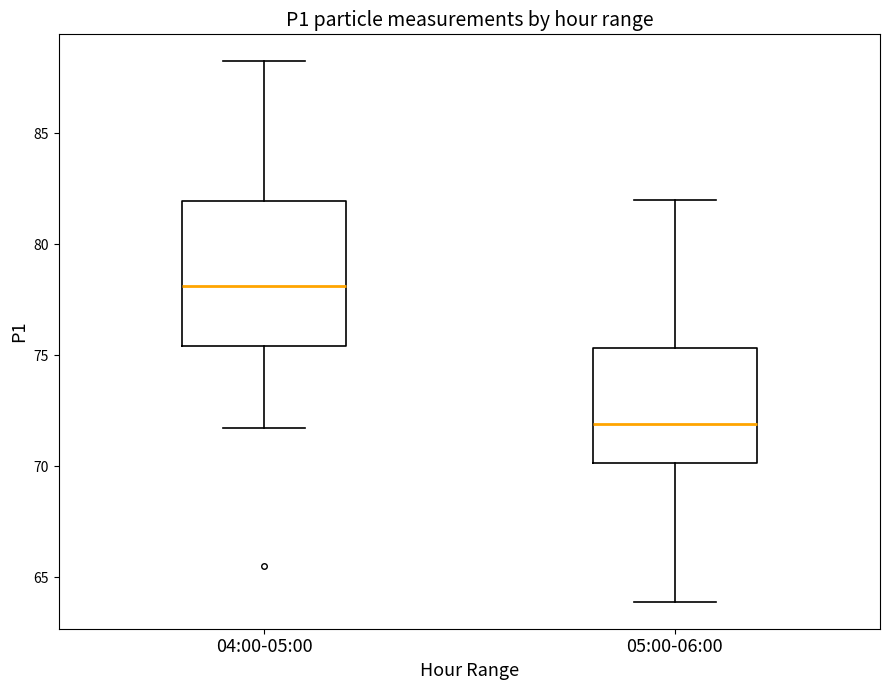

Comparing the boxes themselves (not the whiskers), which one is the tallest?

04:00-05:00